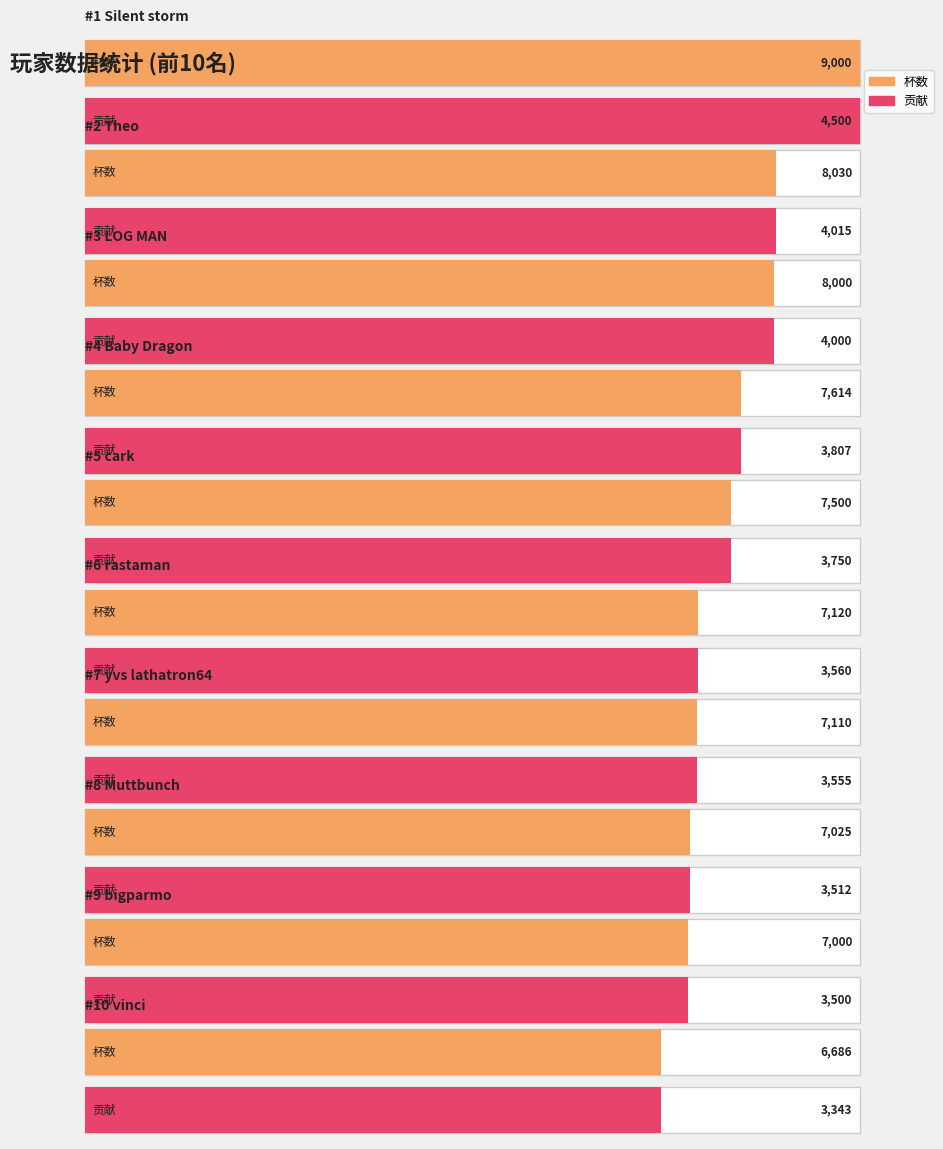

What position from the left is Baby Dragon?

4